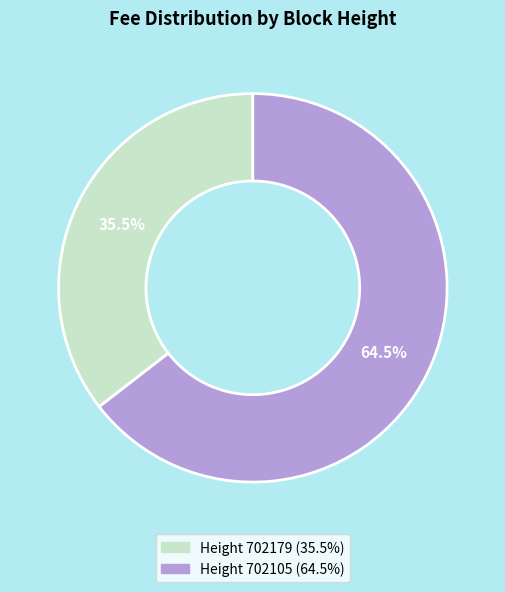

Is there a majority slice in this chart?

Yes